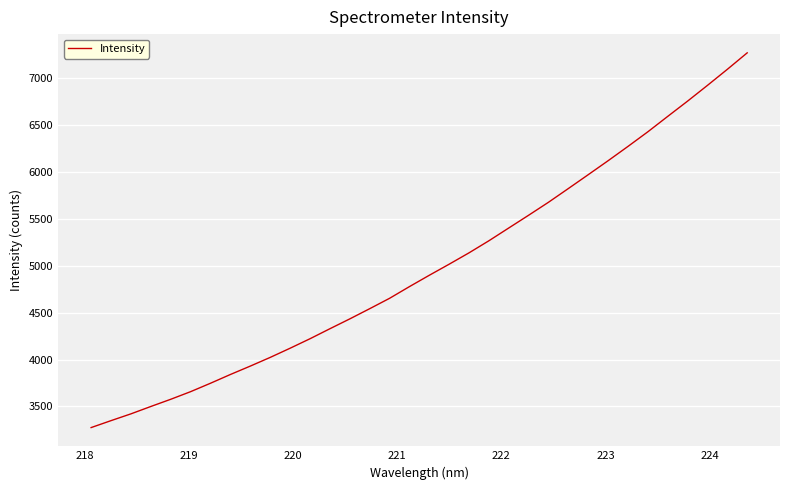

Does the chart display data point markers on the line(s)?

No